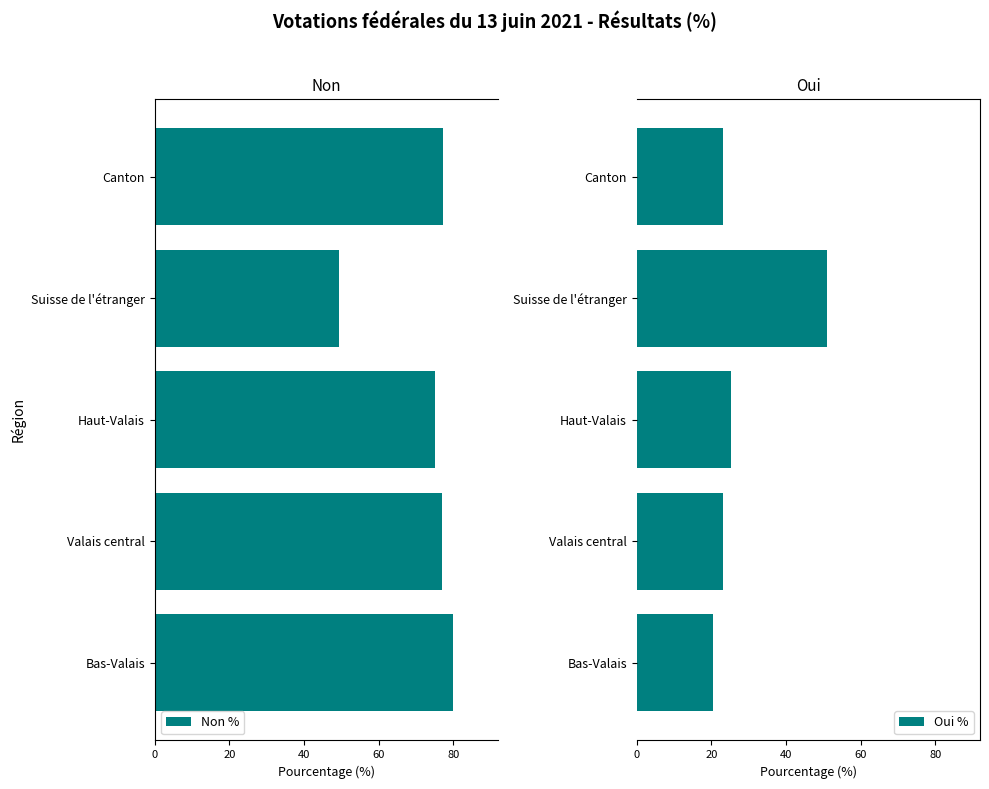

At which label is Oui % closest to 35?

Haut-Valais